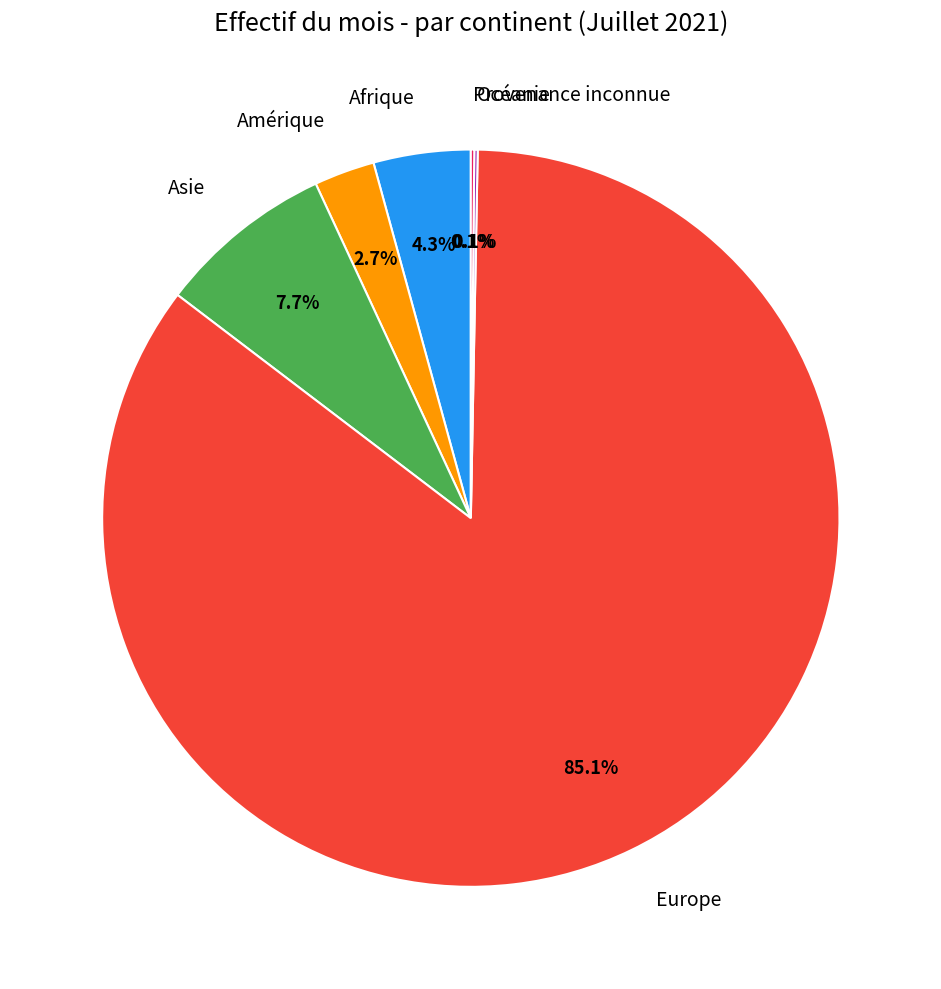

Combined, do Europe and Afrique account for over 50%?

Yes